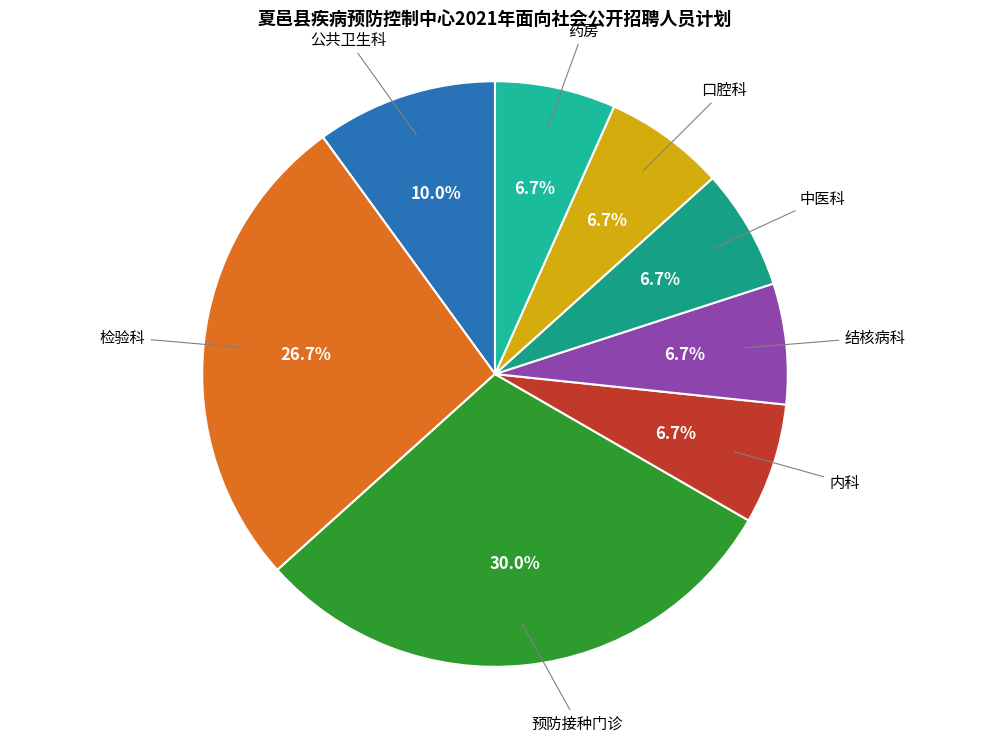

How many slices are in this pie chart?

8